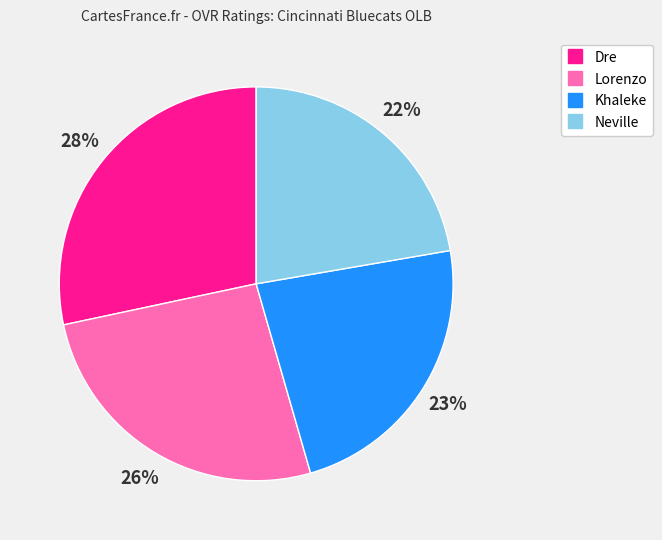

How many slices are in this pie chart?

4